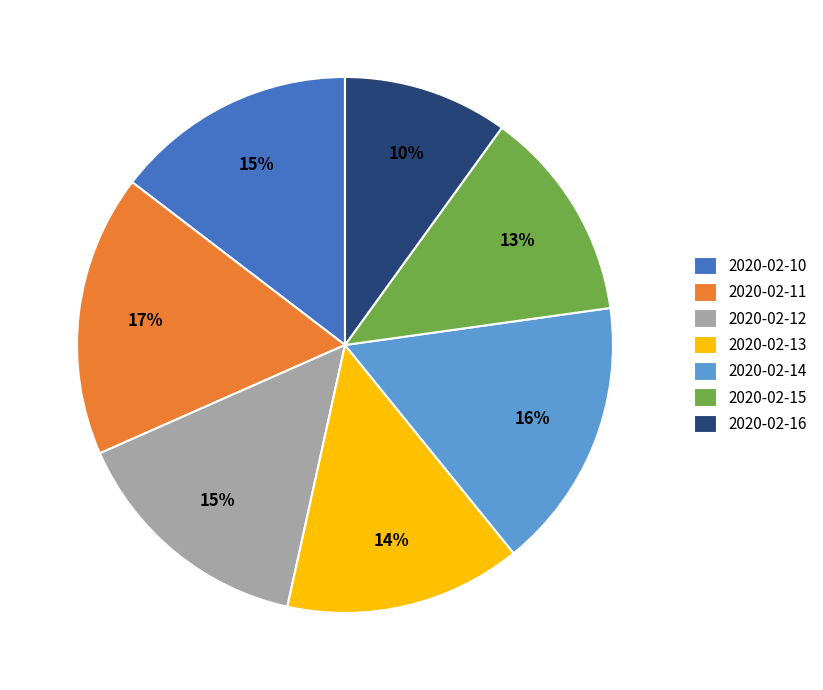

To the nearest percent, what is the average slice percentage?

14%